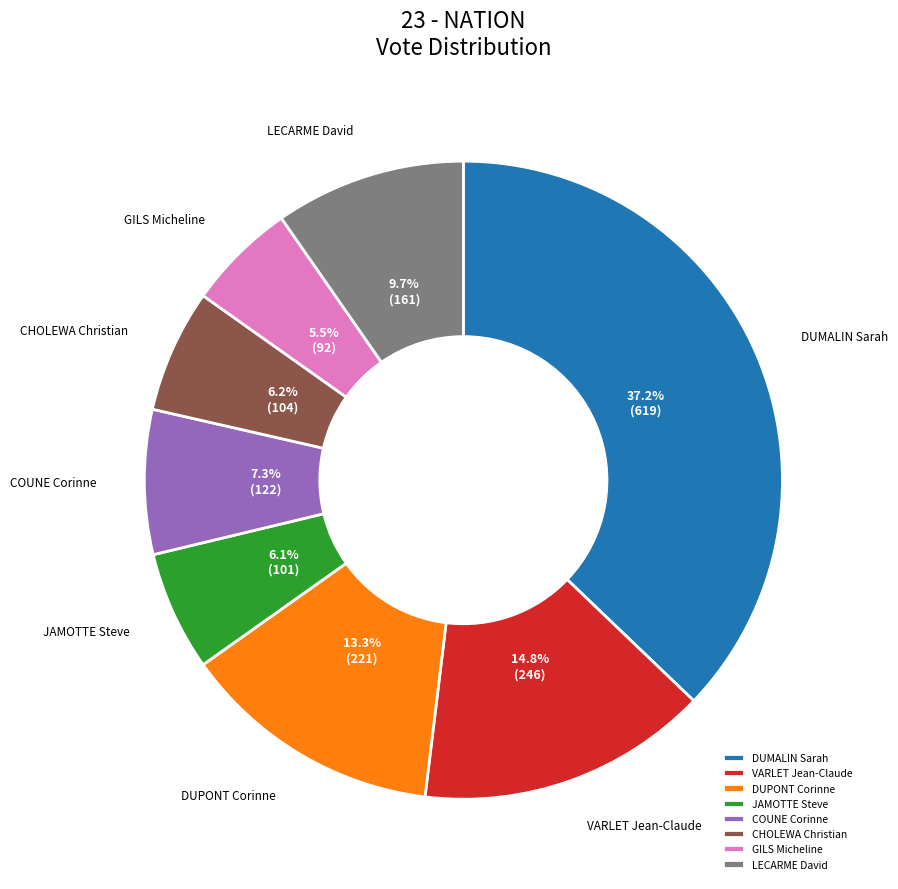

Do VARLET Jean-Claude and CHOLEWA Christian together represent more than half of the pie?

No